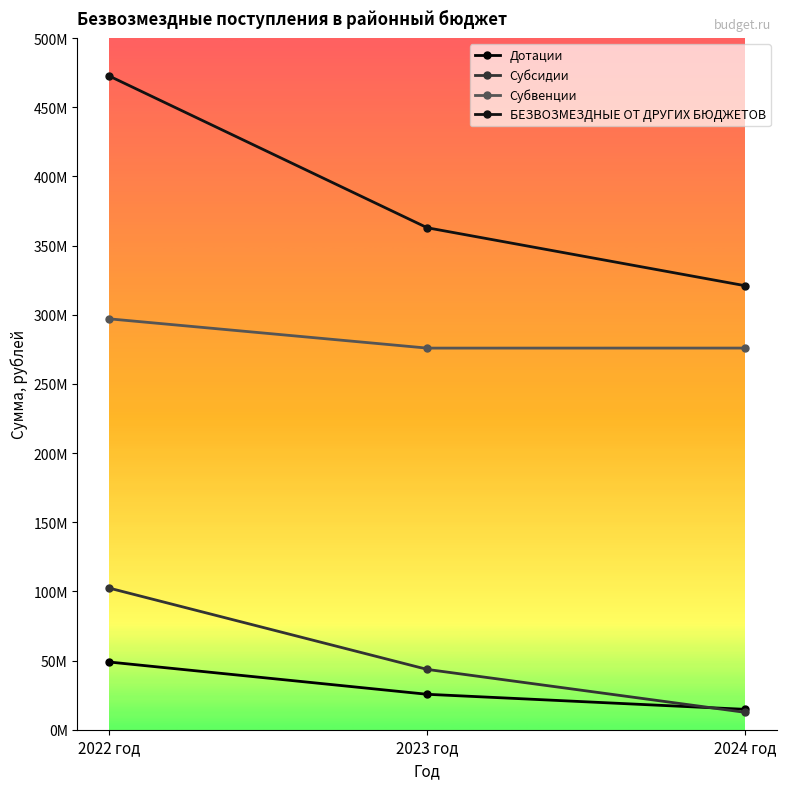

Is this an area chart (filled region under the line)?

No